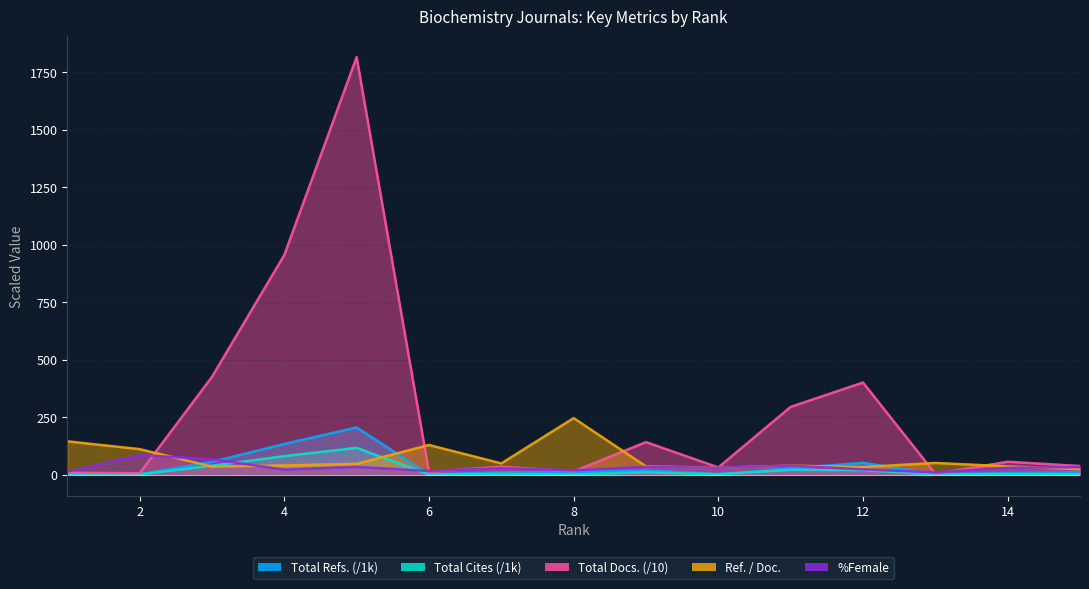

What is the maximum value shown in the chart?

1815.4